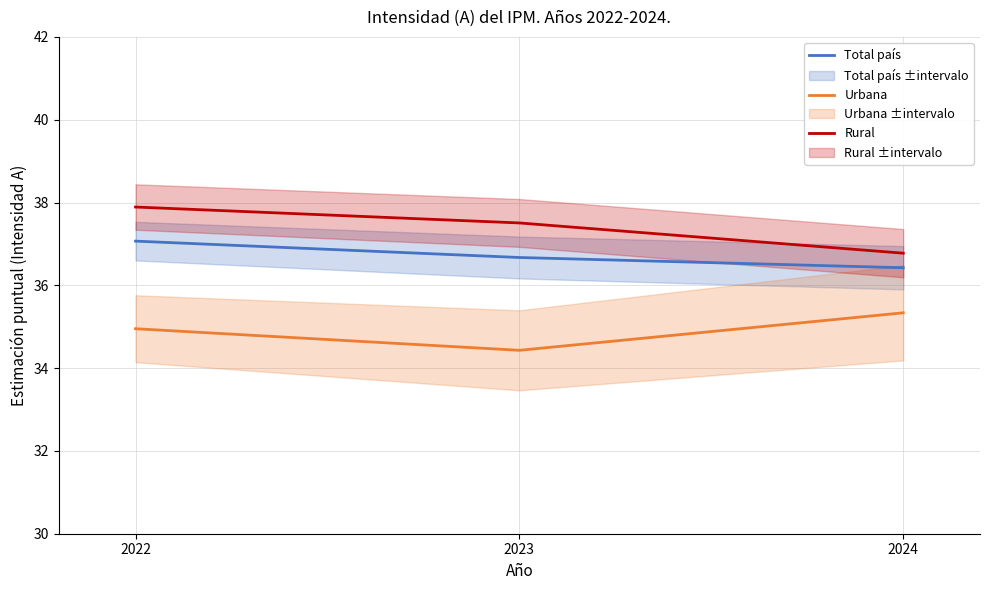

What is the difference between the maximum and minimum values in the Total país series?

0.6